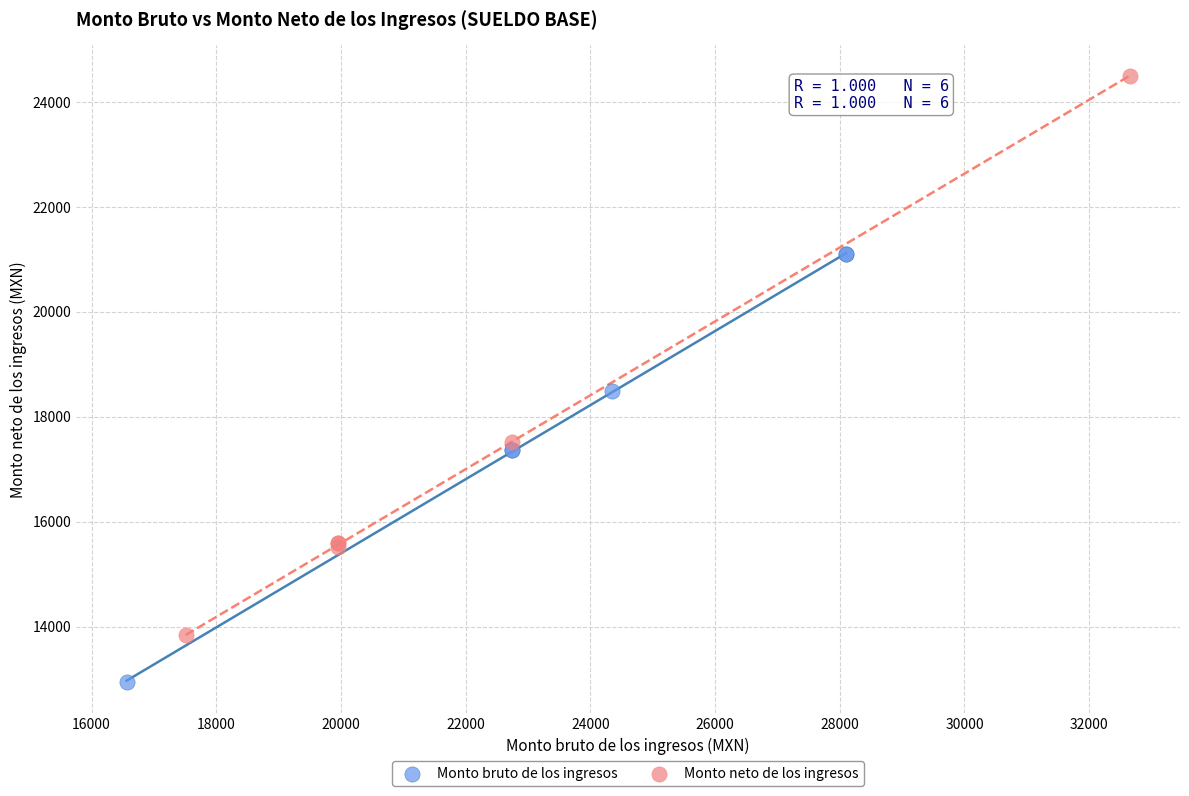

Which series reaches the maximum Y coordinate?

Monto neto de los ingresos